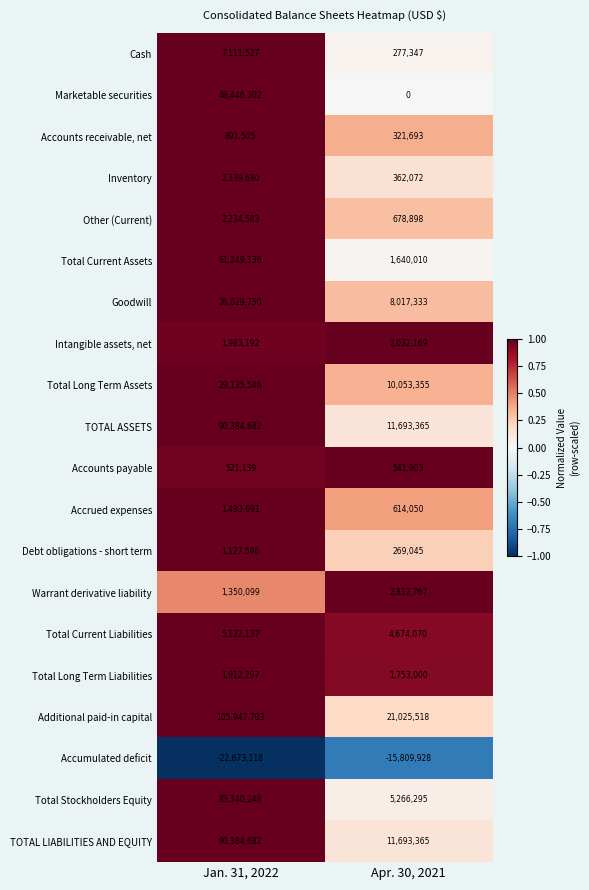

What is the maximum value shown in the chart?

105947703